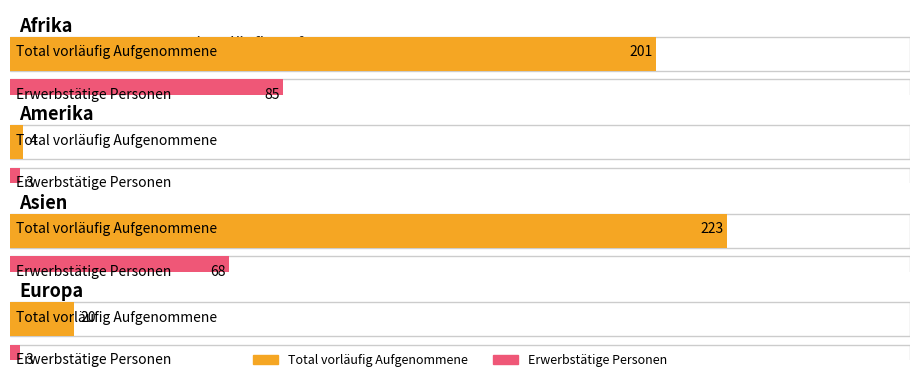

Does the chart contain any negative values?

No